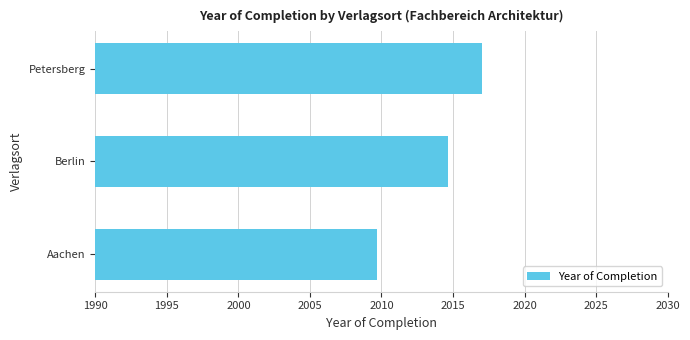

What is the greatest value displayed?

2017.0